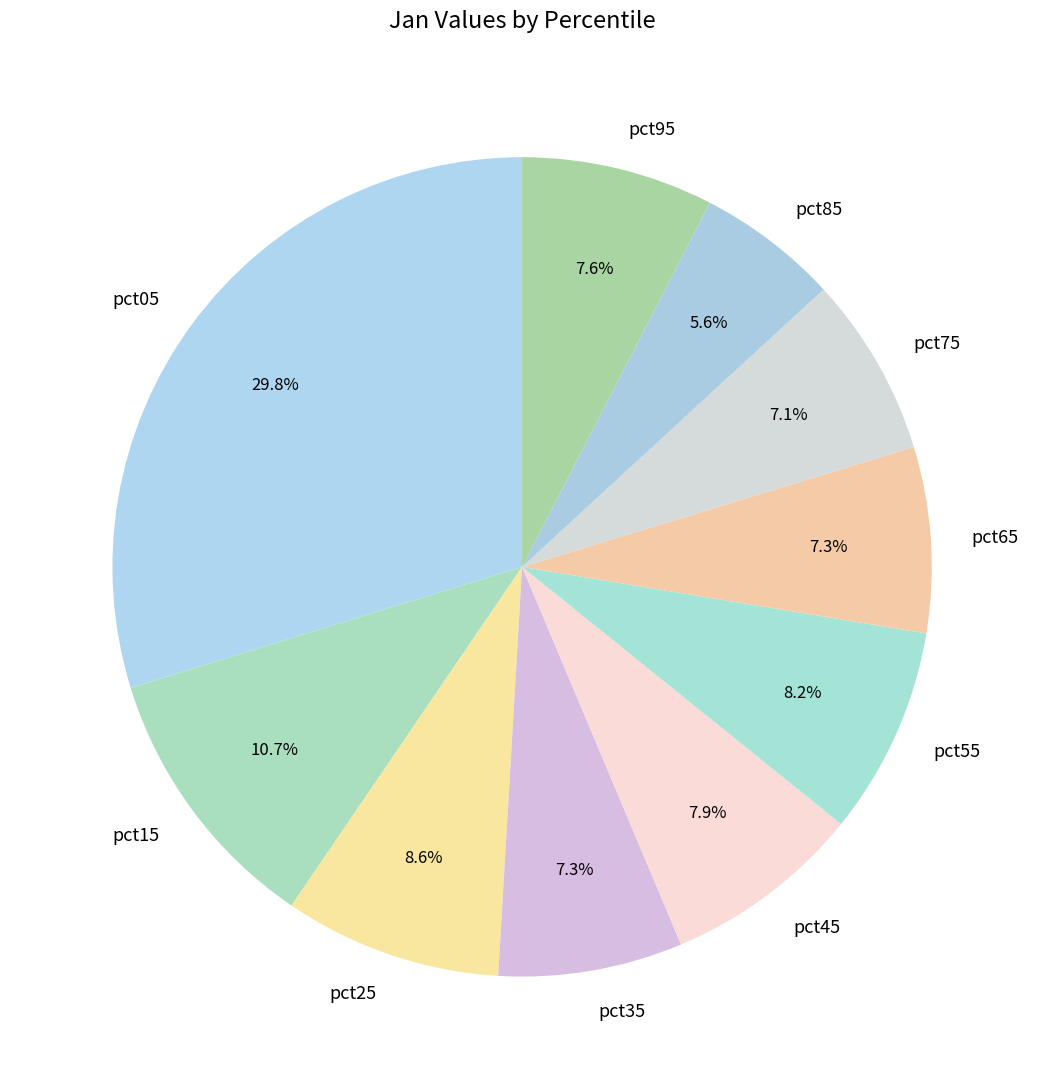

How many segments does this pie chart have?

10